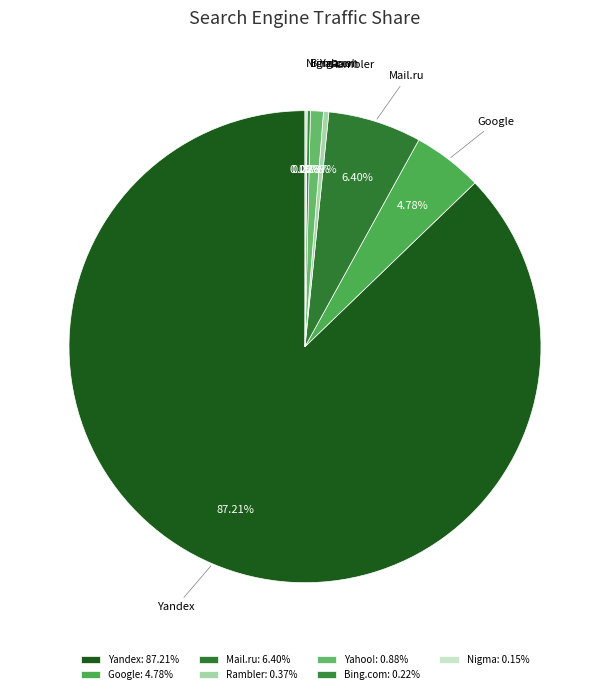

Which has a higher value, Mail.ru or Google?

Mail.ru